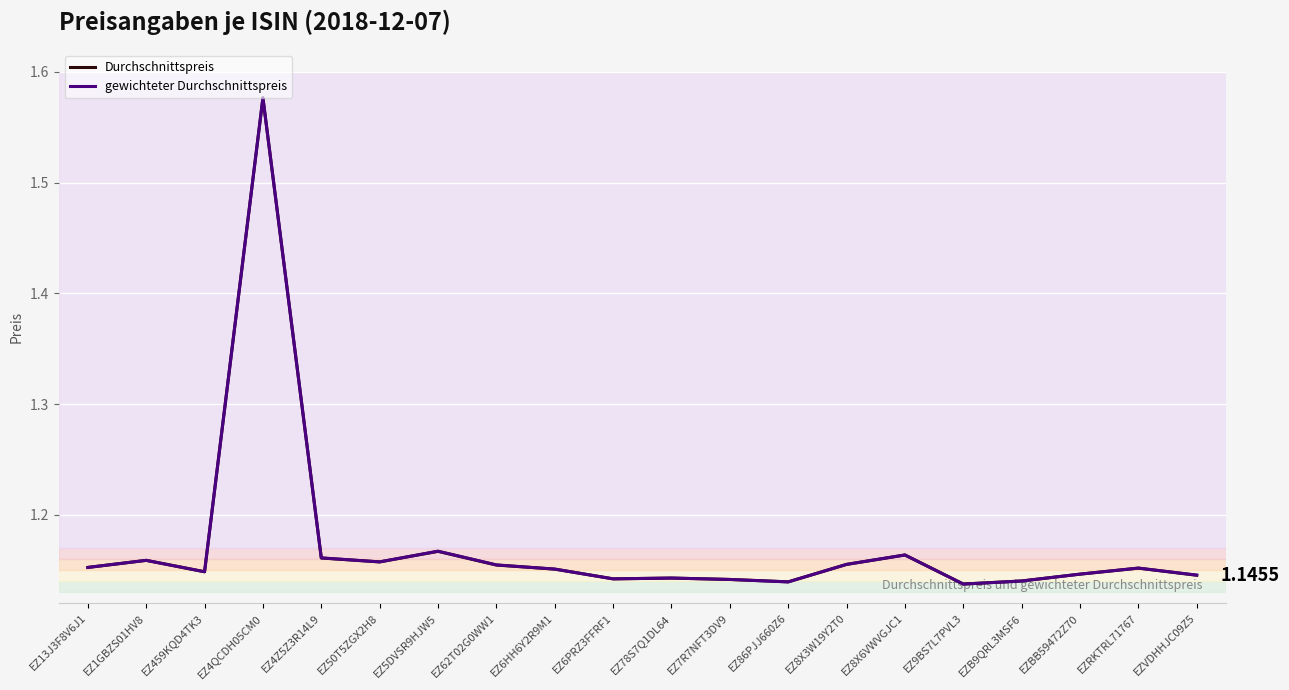

The gewichteter Durchschnittspreis series shows 0.5 at EZ78S7Q1DL64. True or false?

False